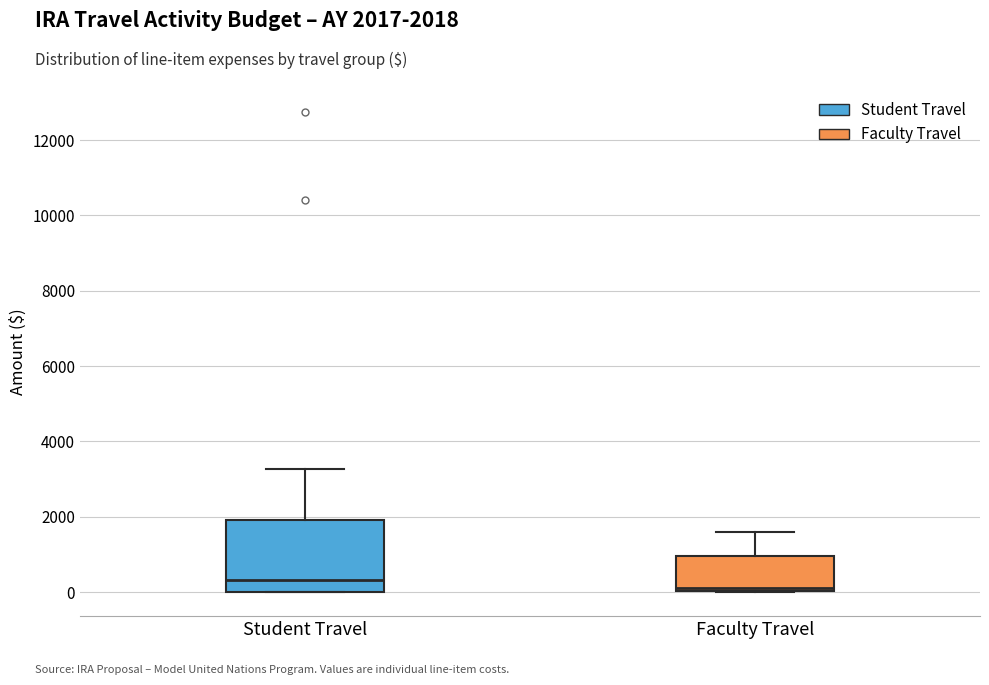

Reading left to right, transcribe this box plot: for each box, give where its median line is, the range the box spans, and where its two whiskers end, as read against the y-axis. The values are not printed on the chart, so give them approximately, as read against the axis.

Student Travel: median 400, box 0 to 2000, whiskers 0 to 3200
Faculty Travel: median 200, box 0 to 1000, whiskers 0 to 1600